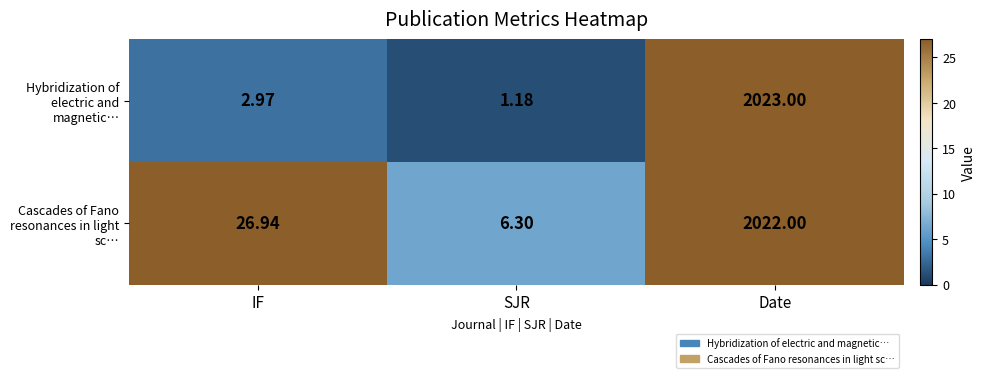

Rank the series by their maximum value, from lowest to highest.

Cascades of Fano resonances in light sc…, Hybridization of electric and magnetic…